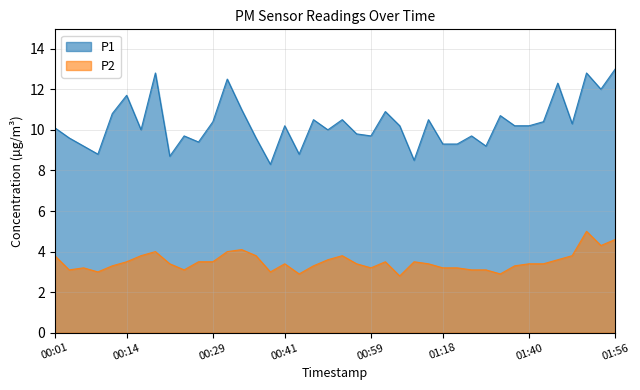

What is the greatest value displayed?

13.0